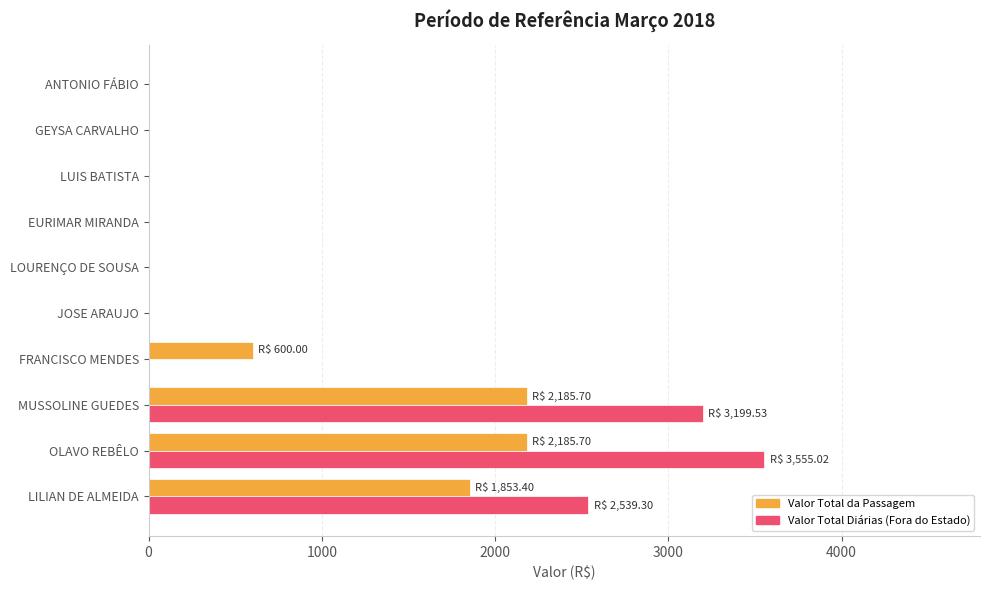

What is the sum of all Valor Total Diárias (Fora do Estado) values?

9293.9